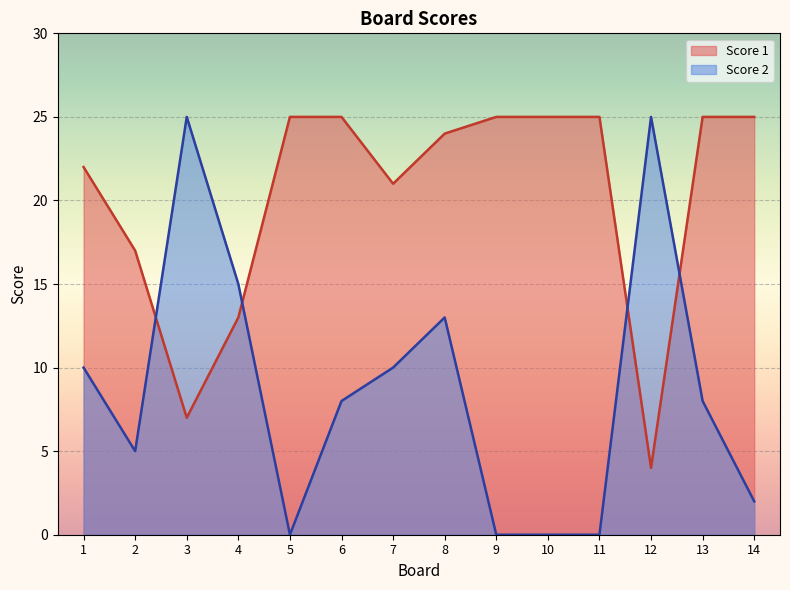

Is the value of Score 2 at 7 greater than the value of Score 1 at 10?

No